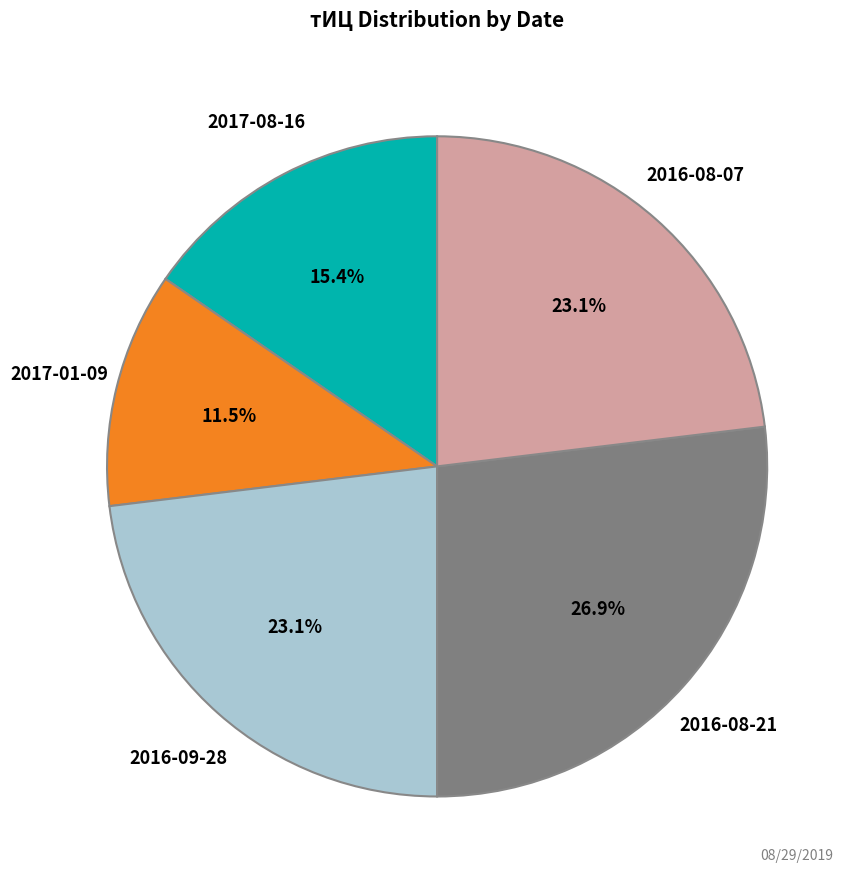

How many segments does this pie chart have?

5